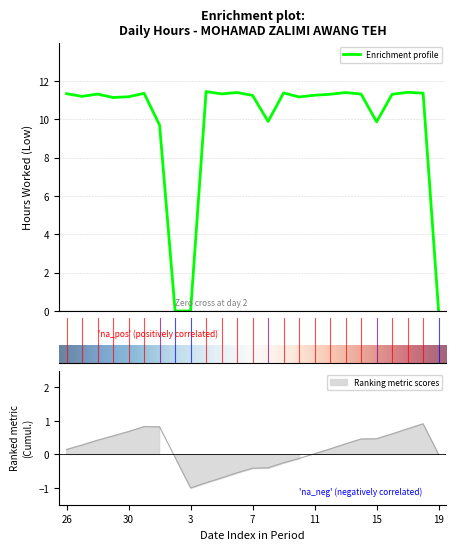

List the labels in order of value, smallest first.

2, 3, 19, 1, 15, 8, 29, 10, 30, 27, 7, 11, 12, 16, 28, 14, 5, 26, 31, 18, 9, 6, 13, 17, 4